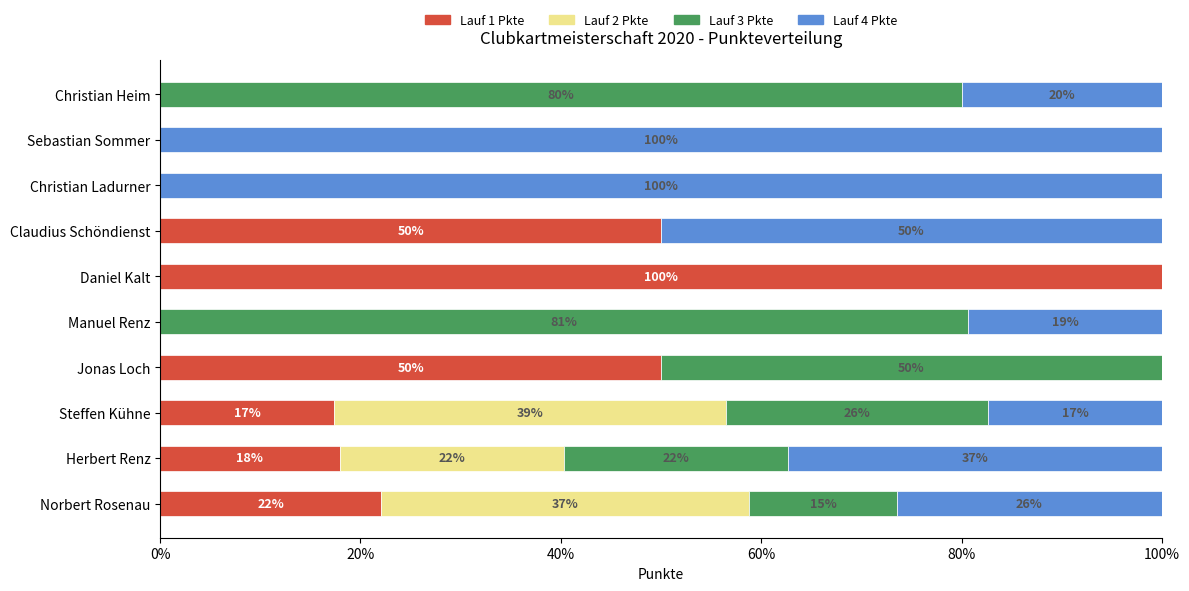

Is it true that Lauf 1 Pkte equals 30.0 at Steffen Kühne?

False